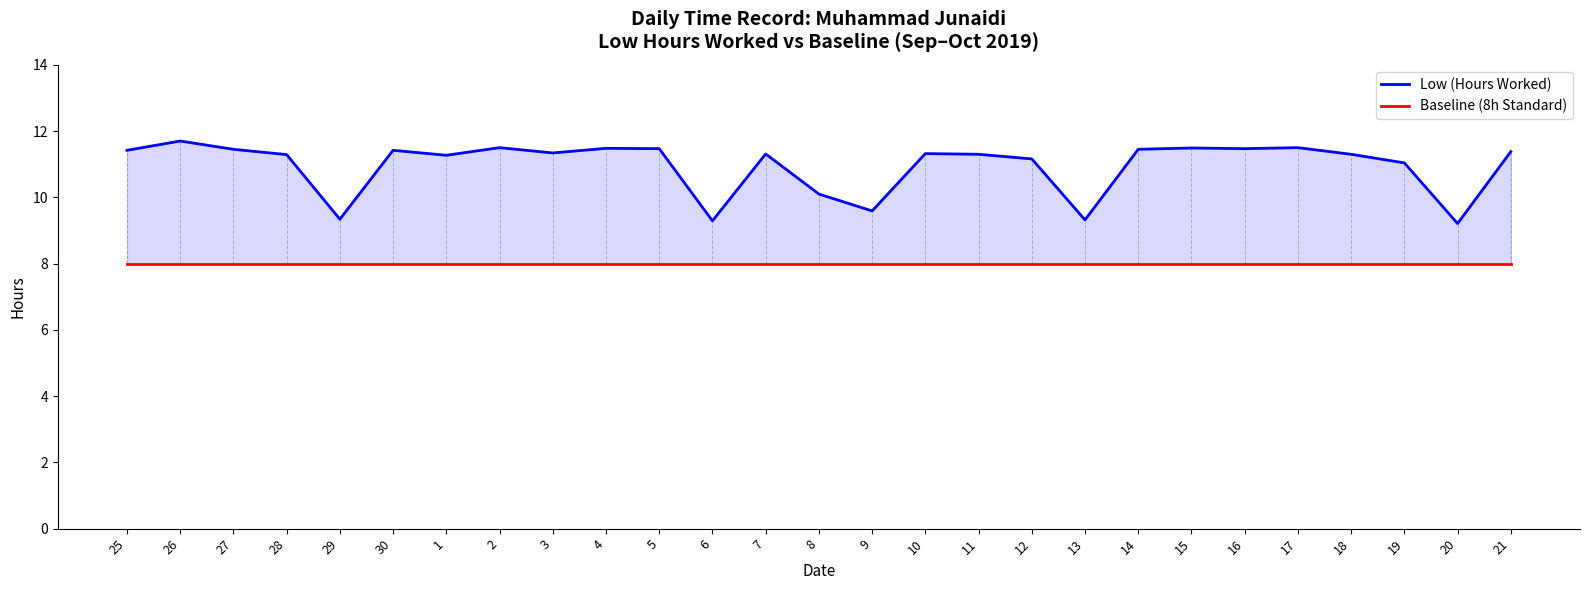

At how many categories does at least one series exceed 10?

22